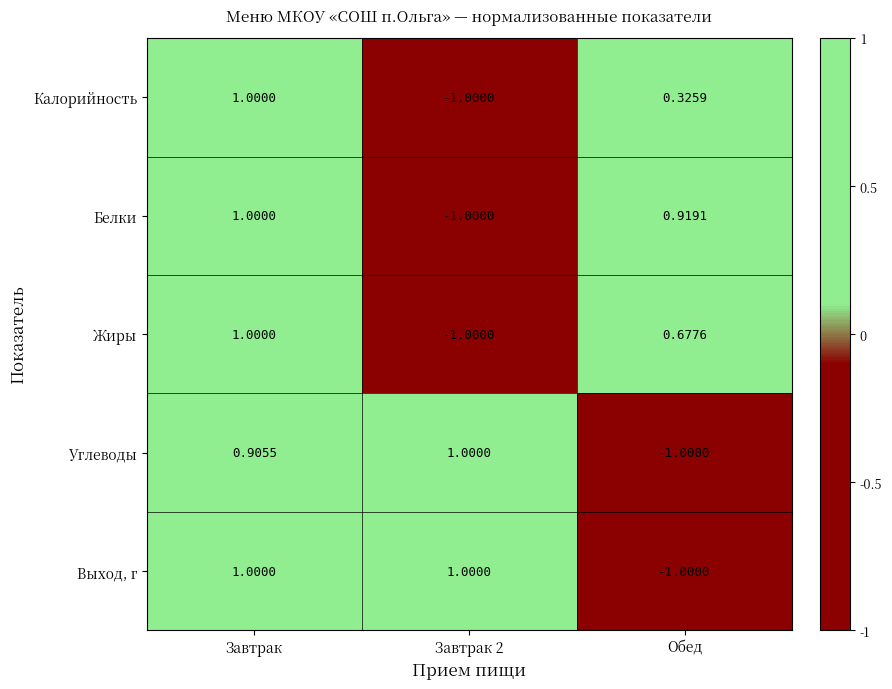

At how many categories does at least one series exceed 0?

3